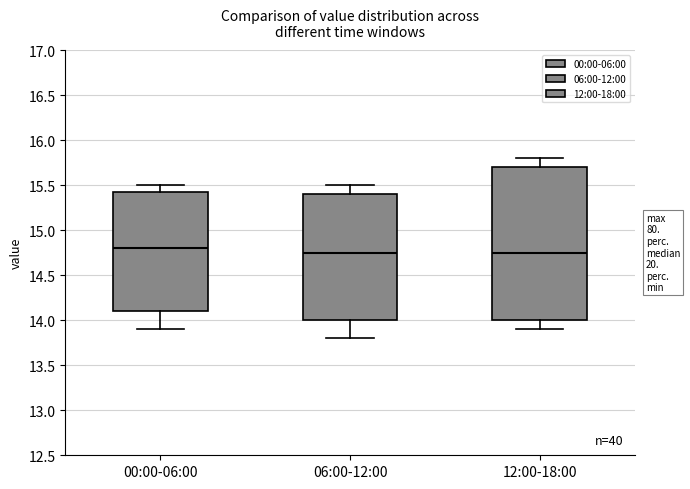

Which box has the highest median line?

00:00-06:00